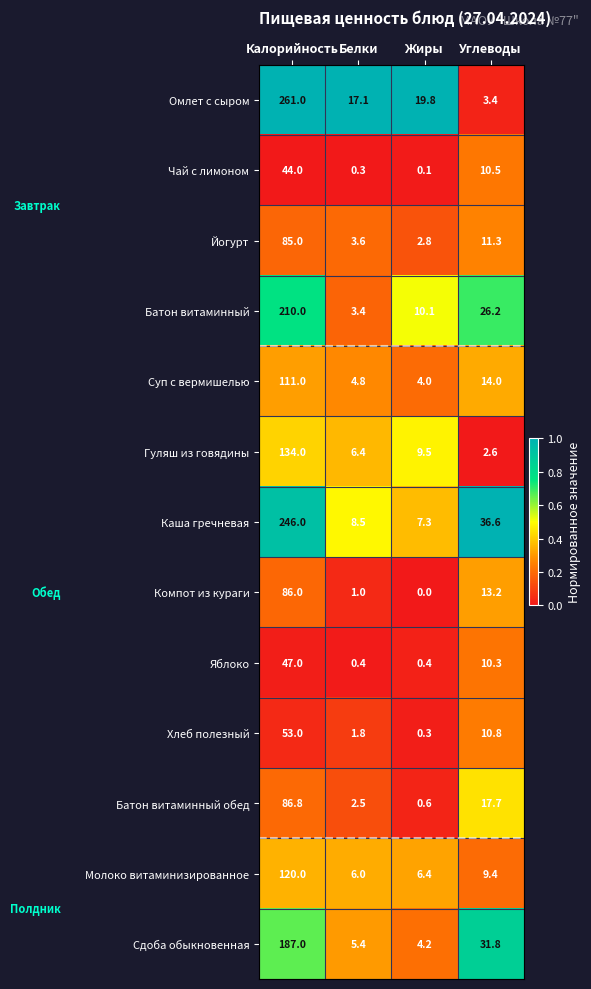

What is the difference between the Компот из кураги values at Белки and Углеводы?

12.2